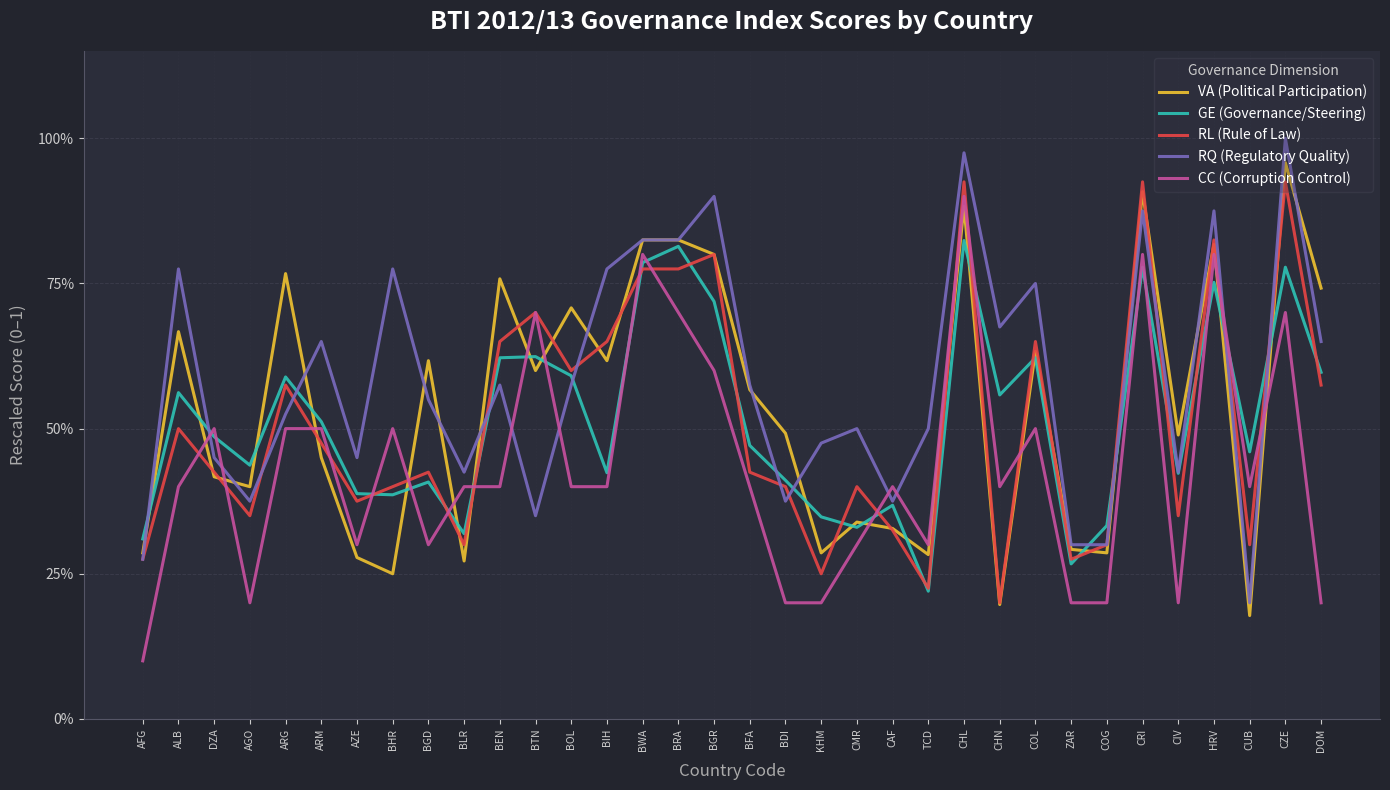

Rank the series at CHN from lowest to highest value.

VA (Political Participation), RL (Rule of Law), CC (Corruption Control), GE (Governance/Steering), RQ (Regulatory Quality)